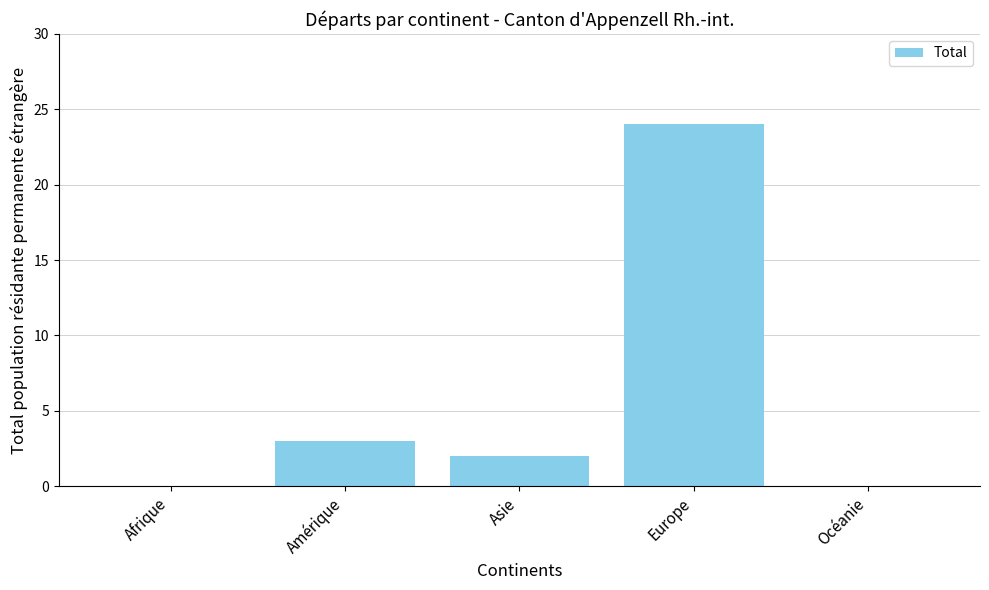

Reading left to right, what are all the values shown in this chart?

Afrique=0	Amérique=3	Asie=2	Europe=24	Océanie=0